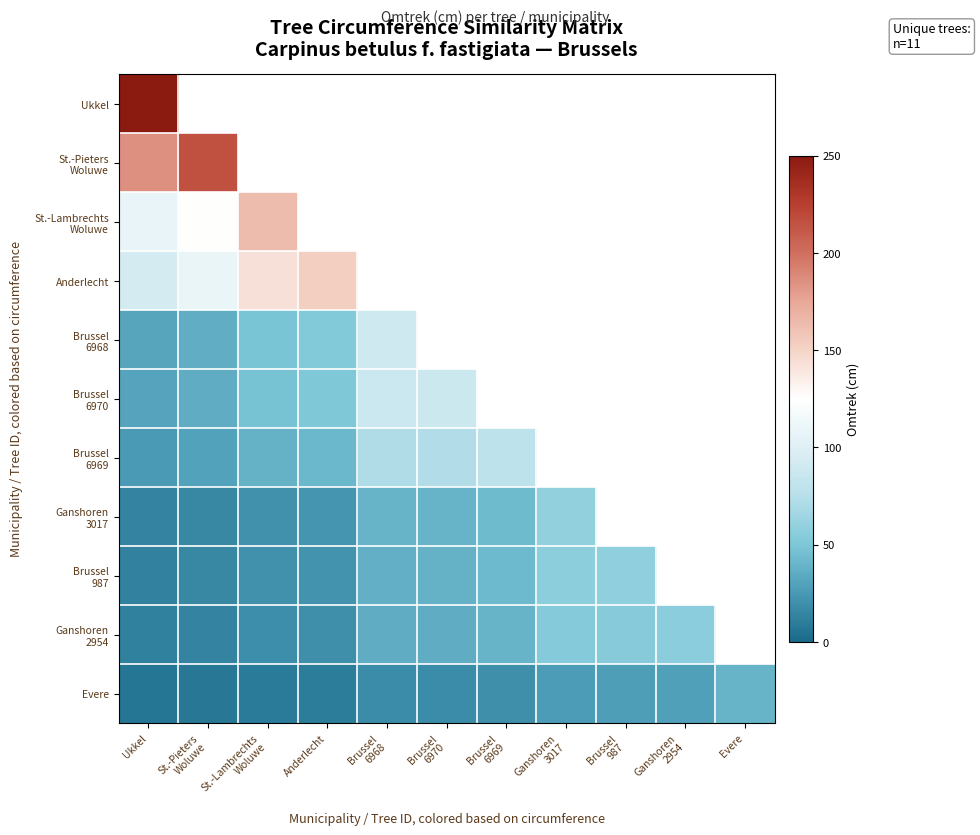

What is the minimum value shown in the chart?

6.4